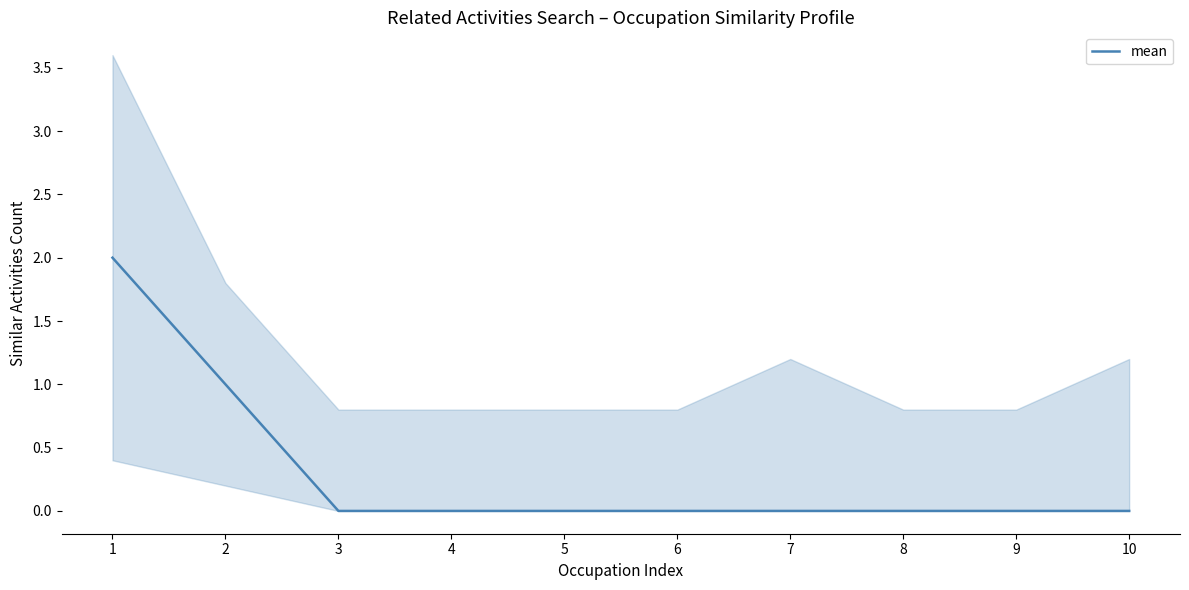

What is the difference between the values at 1 and 7?

2